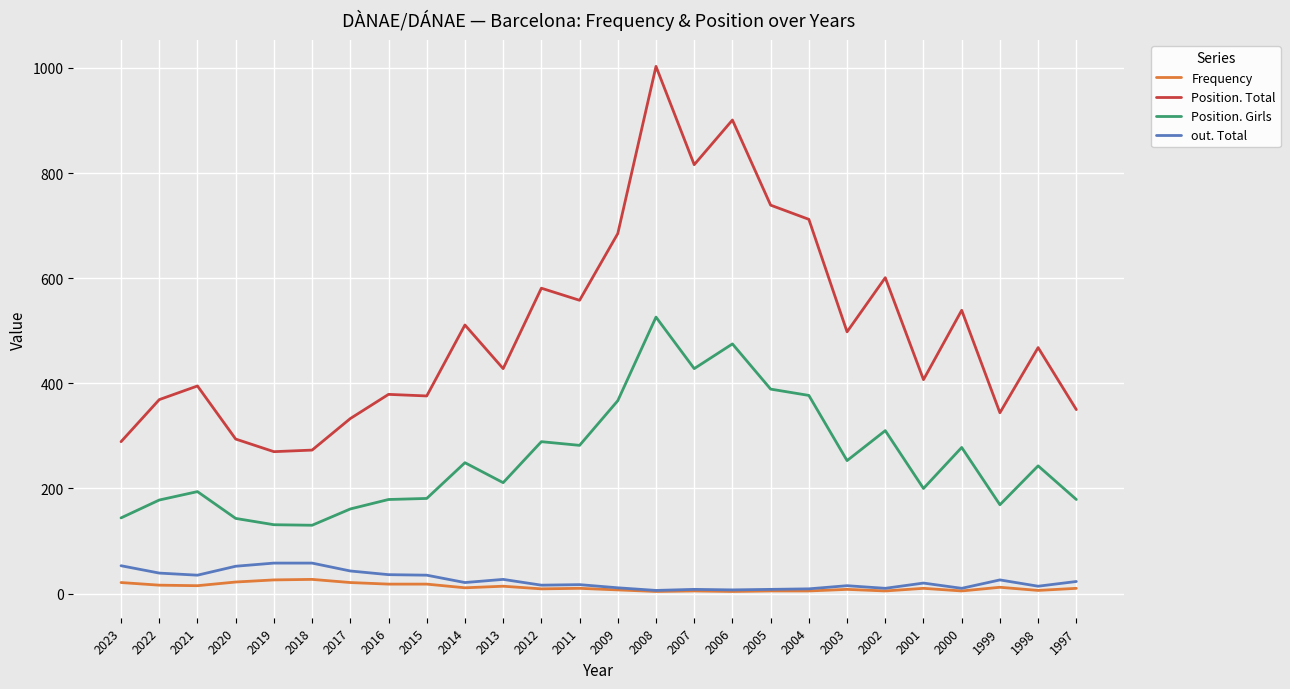

True or false: Position. Girls has a value of 192 at 2009.

False